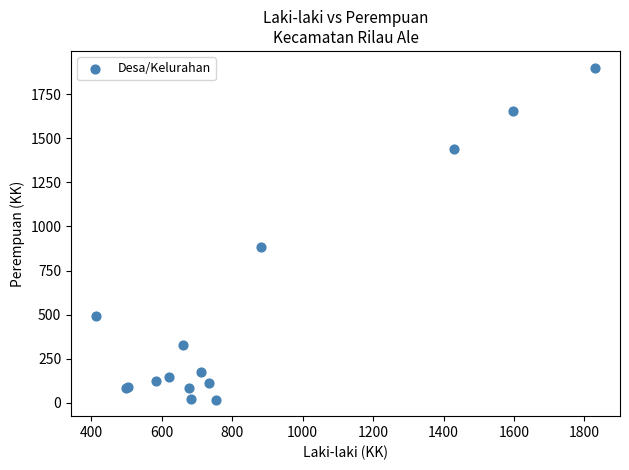

What Y value in the scatter plot is closest to 960?

885